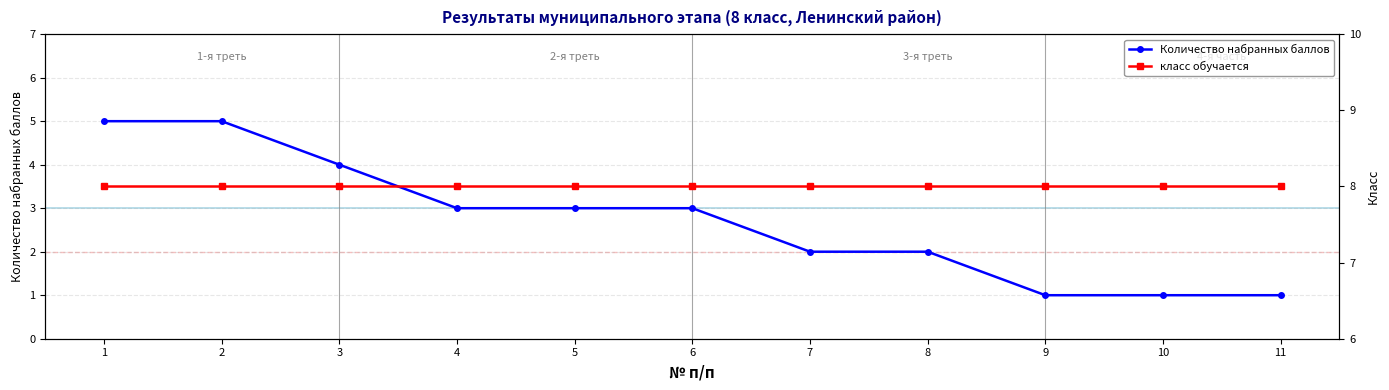

How many data points does each series have?

11